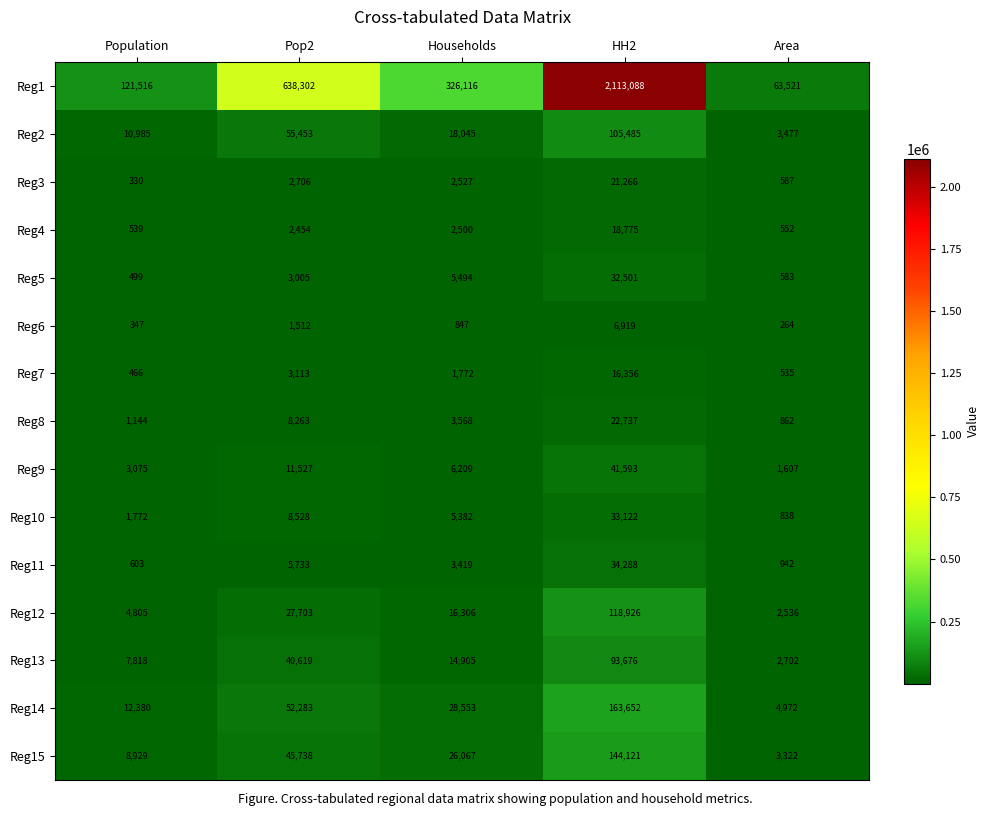

Which series changed the most between Population and Households?

Reg1